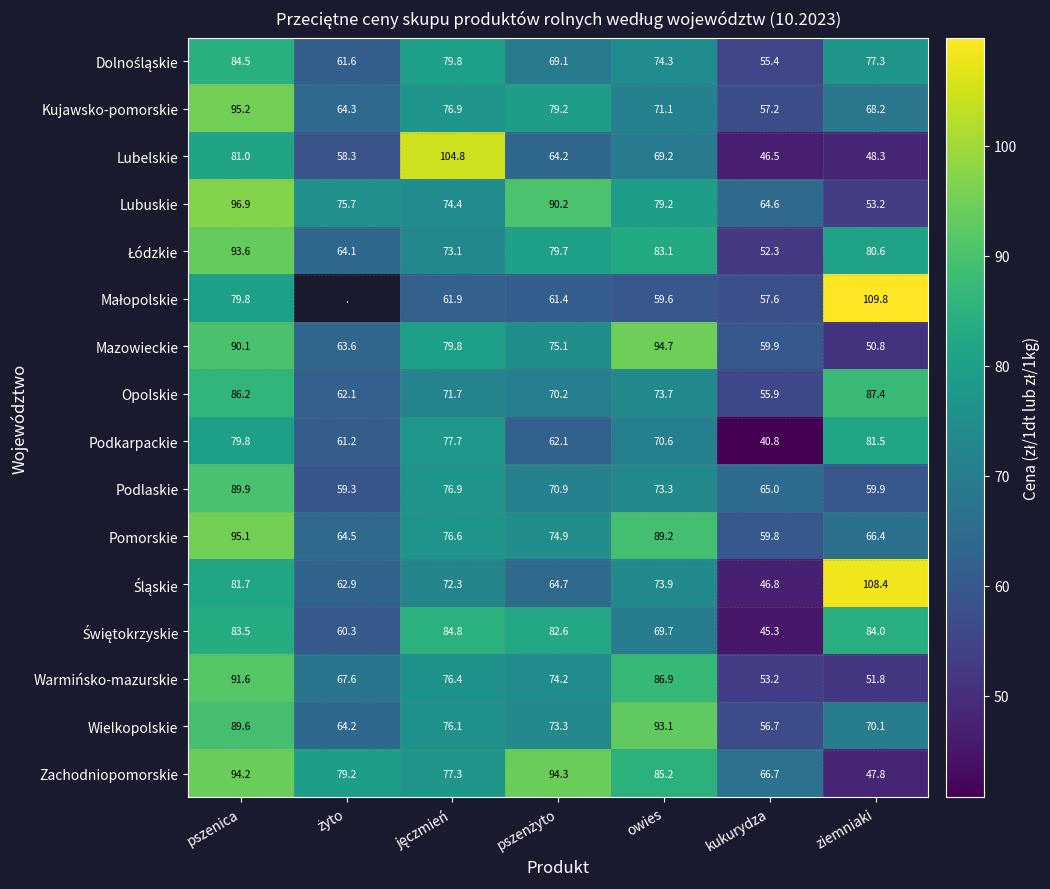

The value of Mazowieckie at pszenica is 29.1. True or false?

False